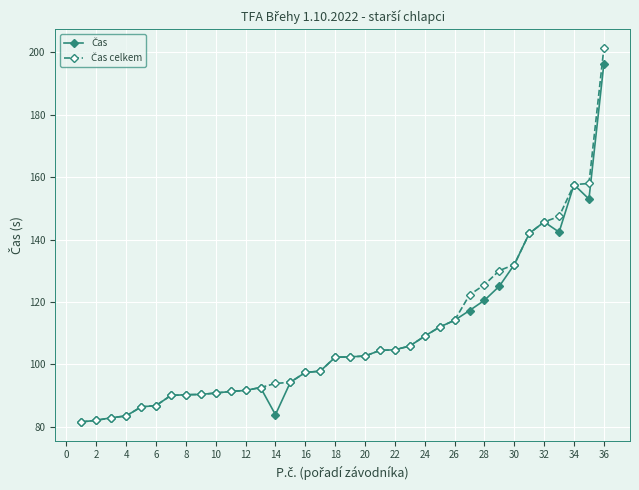

What is the smallest value displayed?

81.6